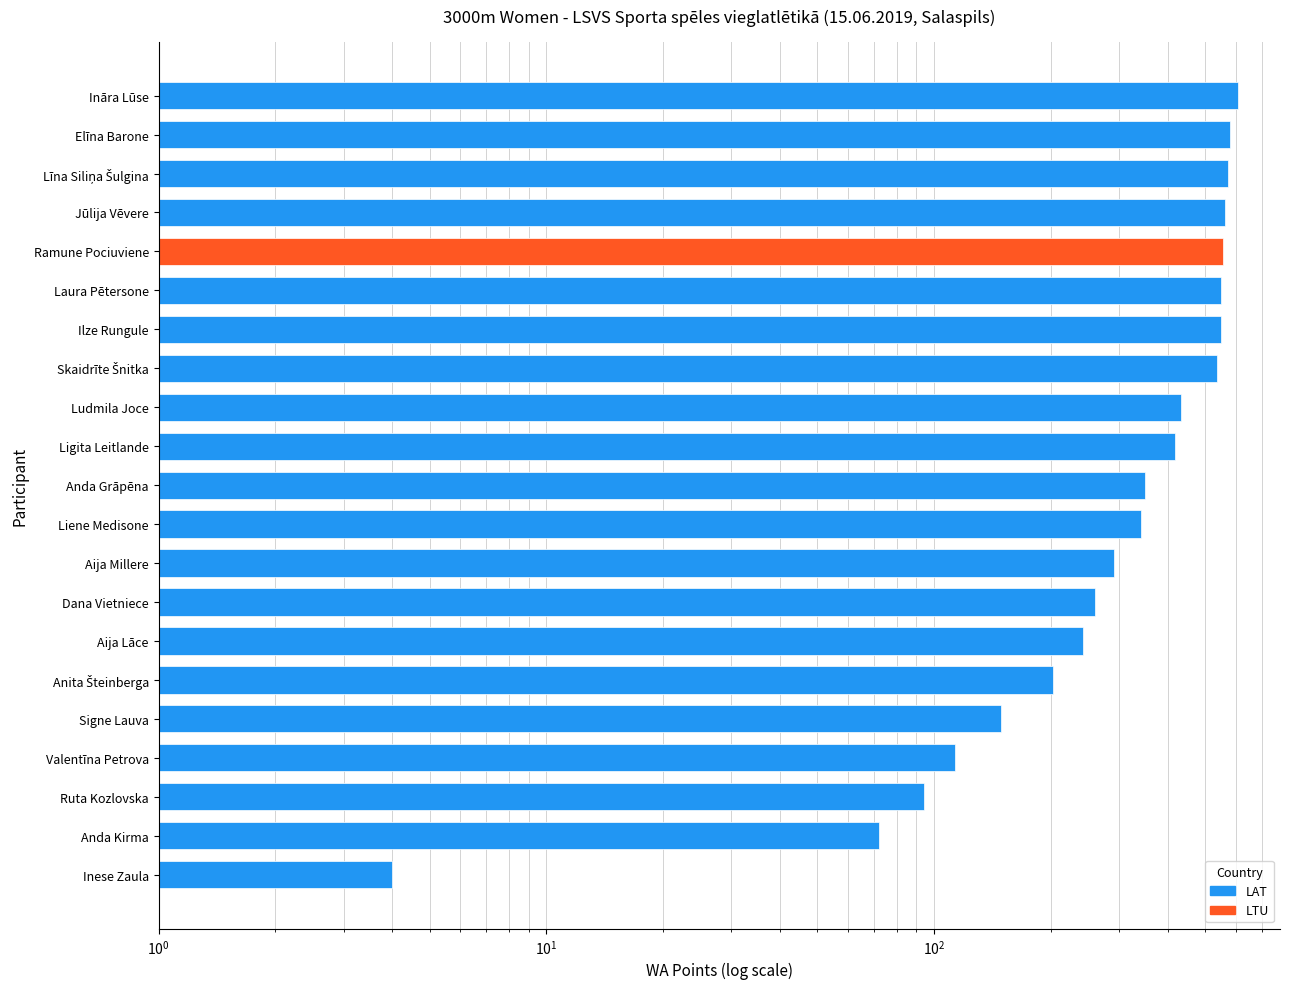

How many values exceed 350?

10